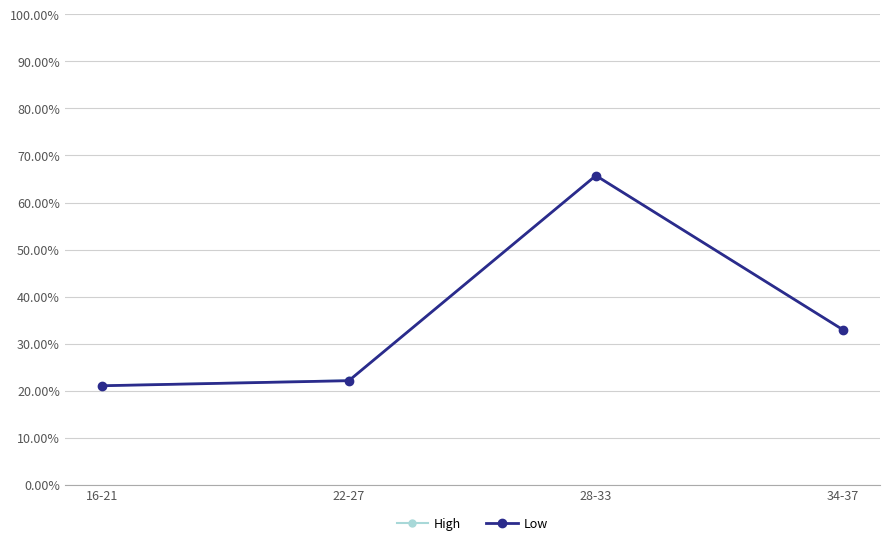

What position from the right is 28-33?

2